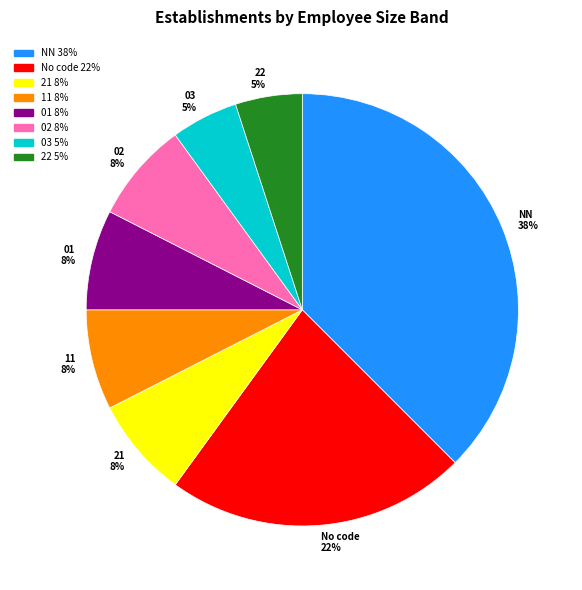

To the nearest percent, what is the average slice percentage?

12%